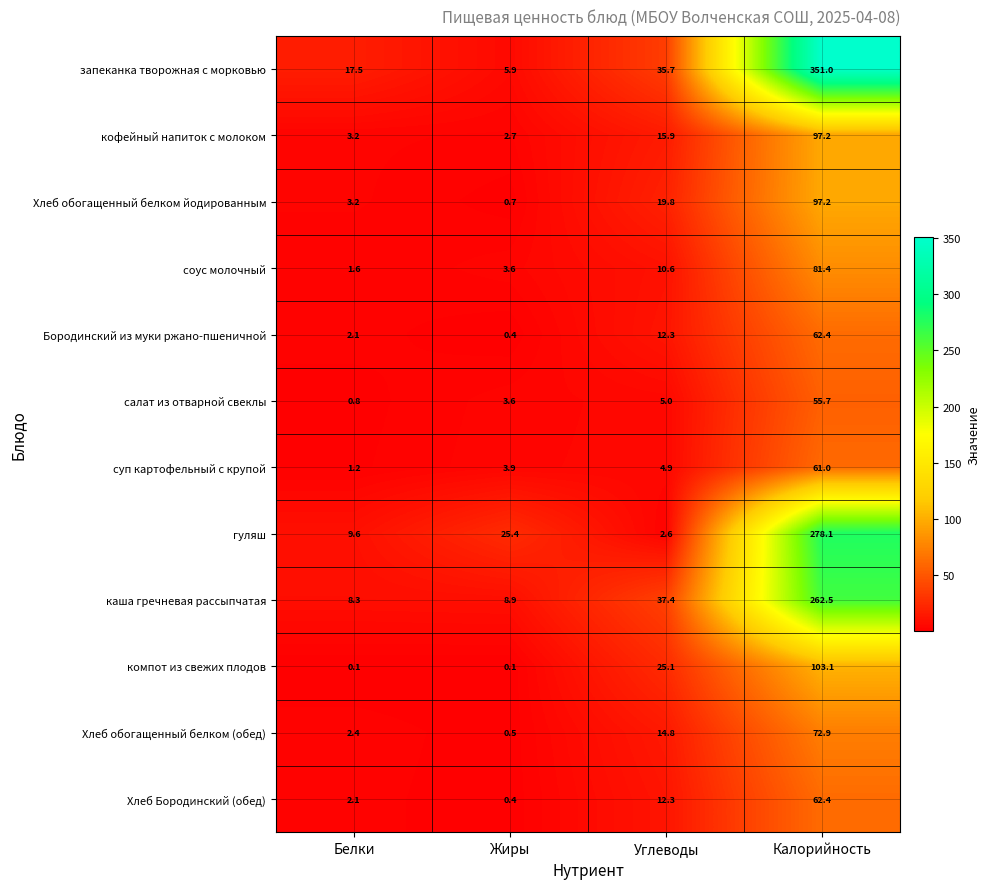

How many series are shown in this chart?

12